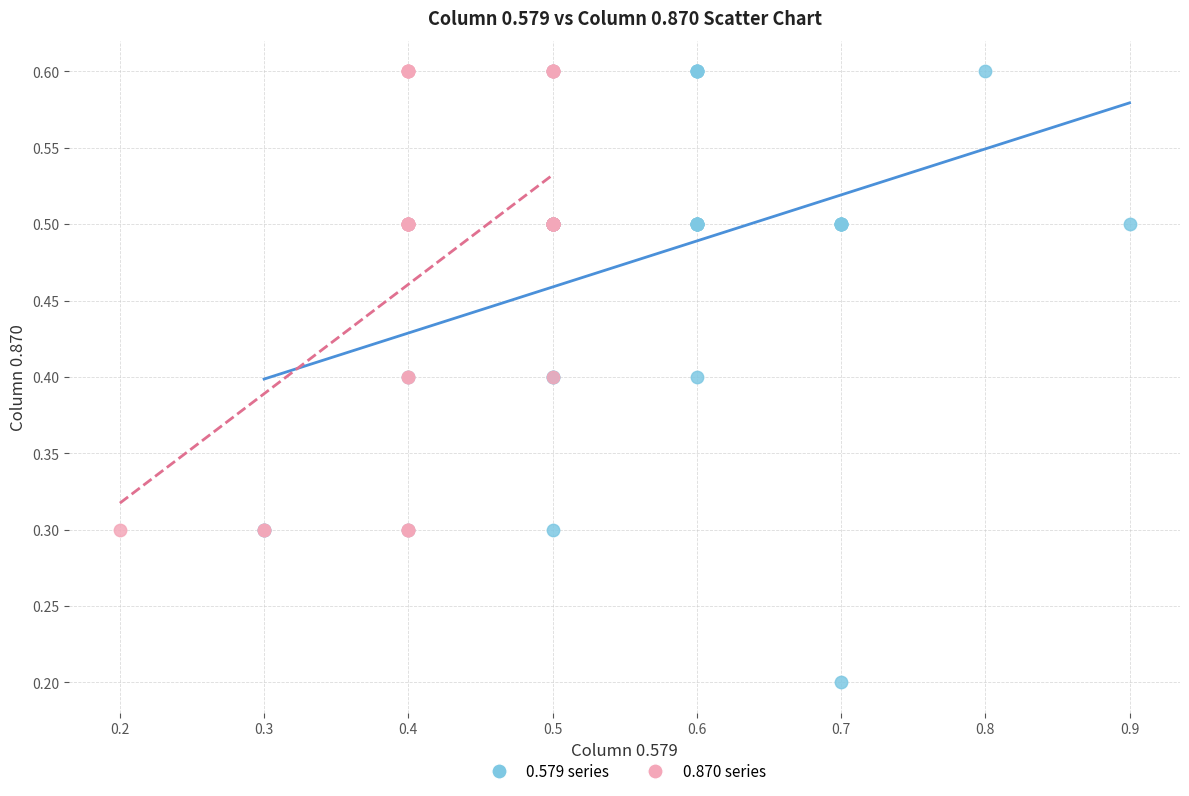

Which series contains the lowest Y value?

0.579 series